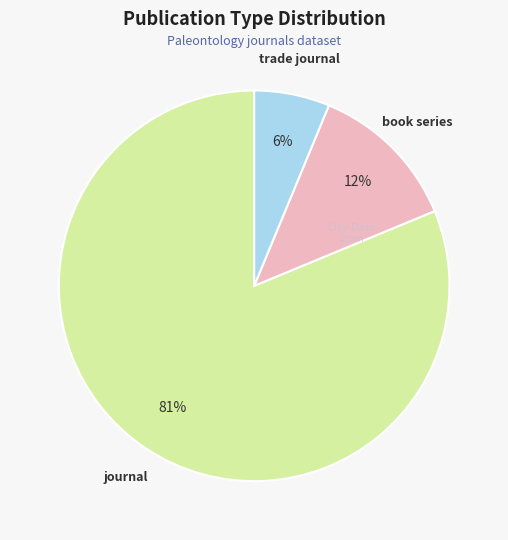

How many segments does this pie chart have?

3